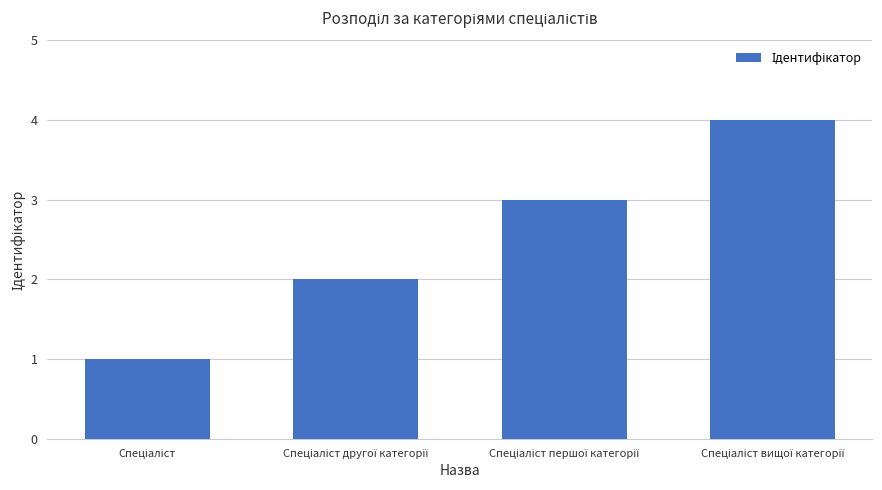

How many bars are there in total?

4